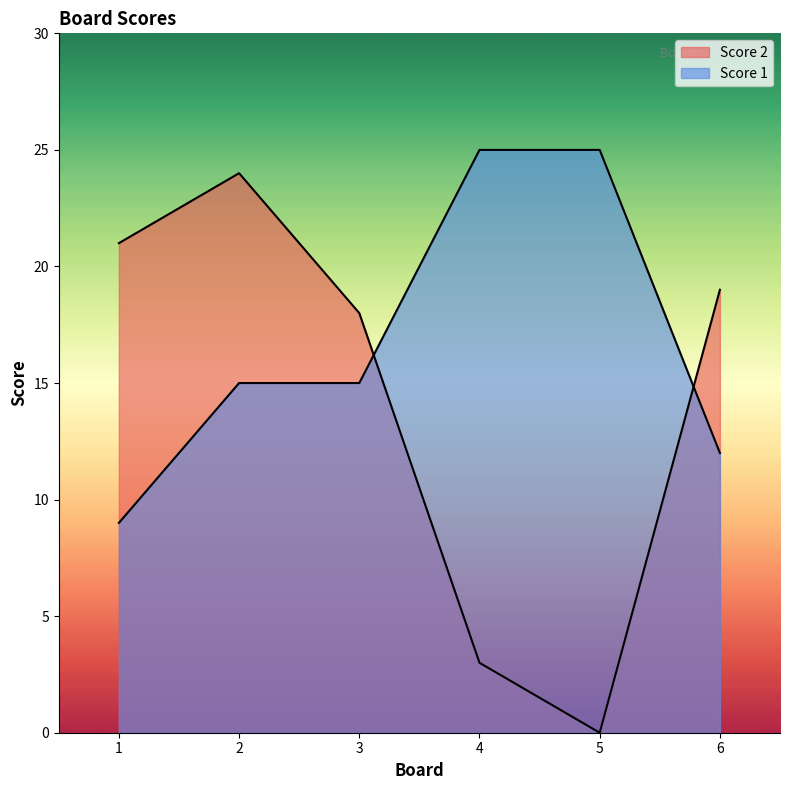

What are all the series names shown in the legend?

Score 2, Score 1